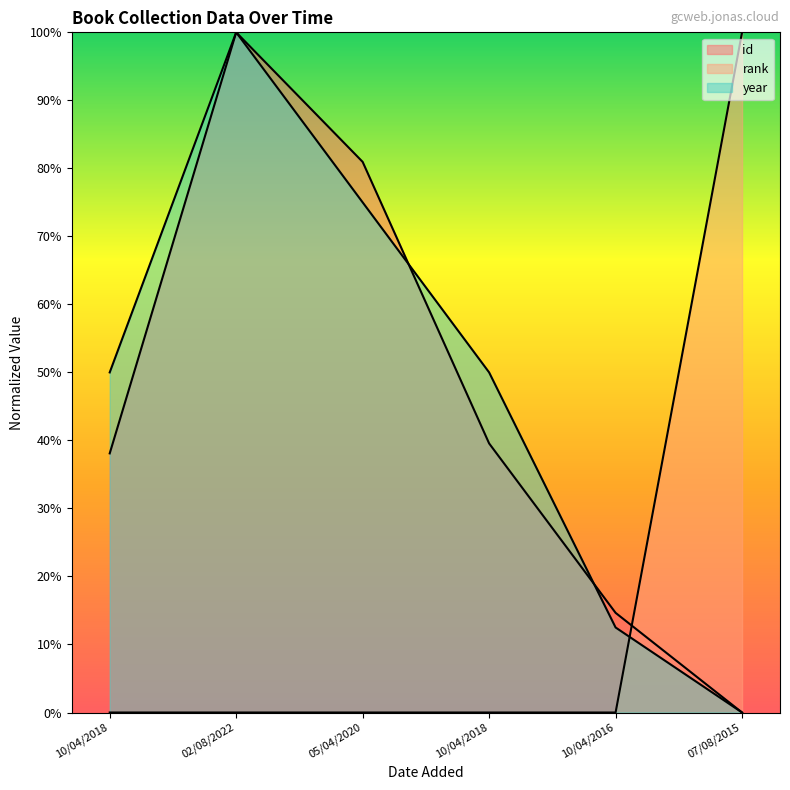

What is the sum of the year values at 07/08/2015 and 10/04/2018?

50.0